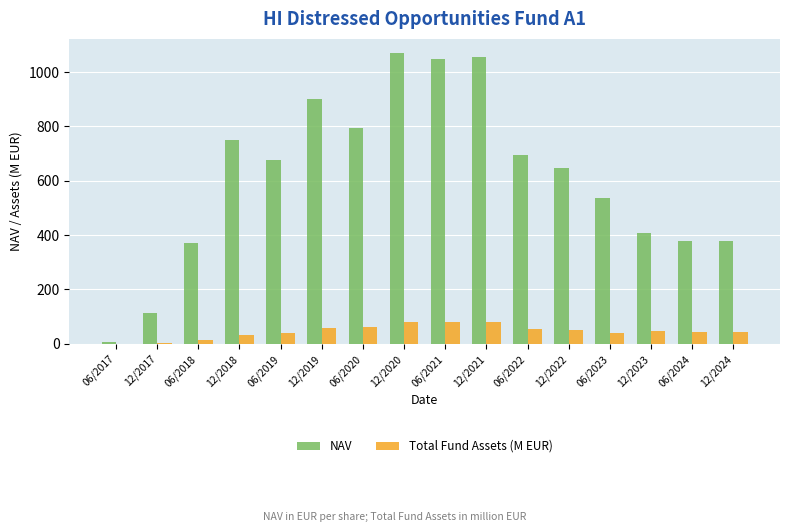

Is it true that NAV equals 114.2 at 12/2017?

True